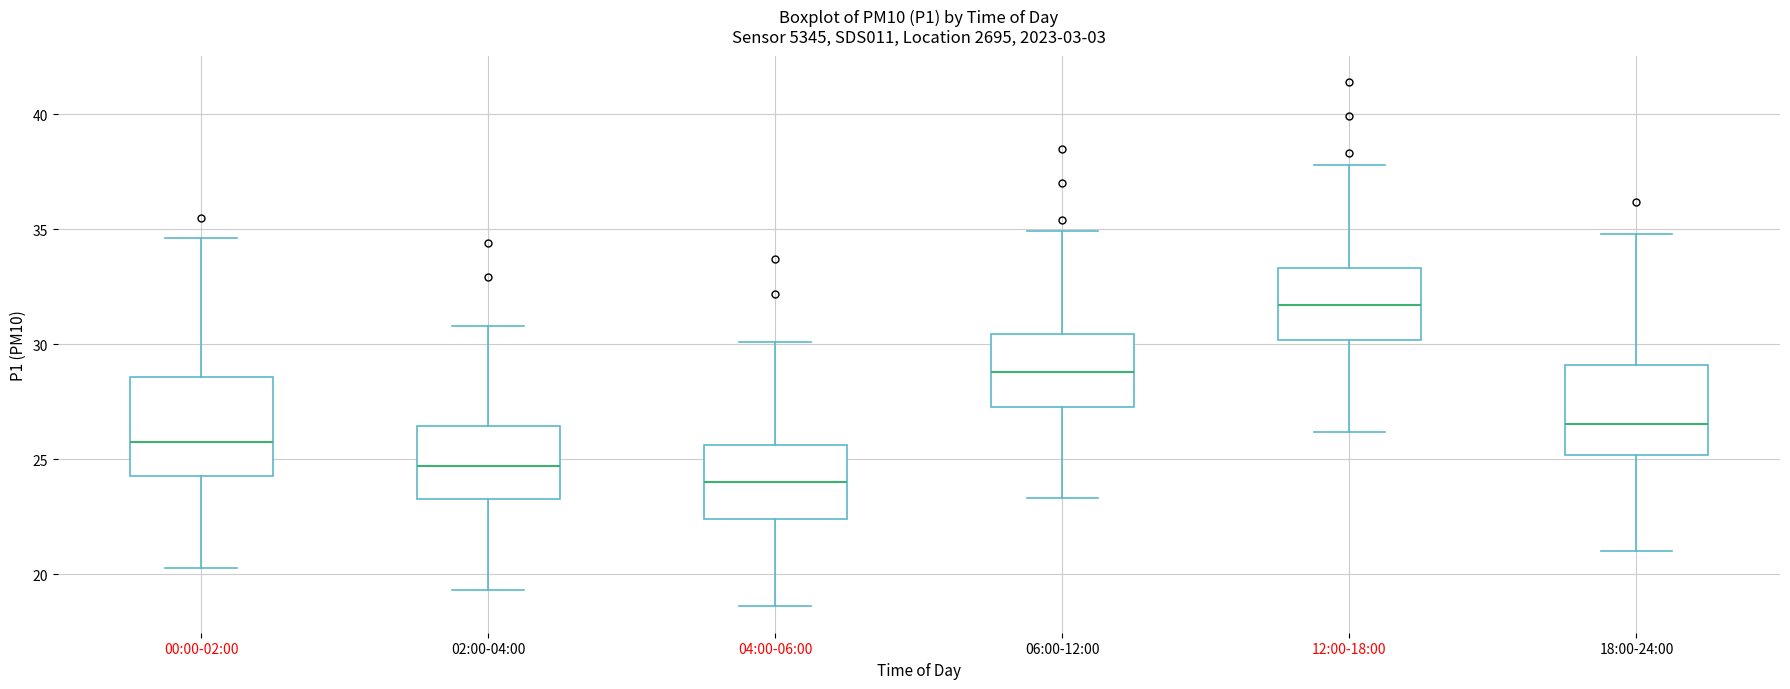

Reading left to right, transcribe this box plot: for each box, give where its median line is, the range the box spans, and where its two whiskers end, as read against the y-axis. The values are not printed on the chart, so give them approximately, as read against the axis.

00:00-02:00: median 25.5, box 24.5 to 28.5, whiskers 20.5 to 34.5
02:00-04:00: median 24.5, box 23.5 to 26.5, whiskers 19.5 to 31.0
04:00-06:00: median 24.0, box 22.5 to 25.5, whiskers 18.5 to 30.0
06:00-12:00: median 29.0, box 27.5 to 30.5, whiskers 23.5 to 35.0
12:00-18:00: median 31.5, box 30.0 to 33.5, whiskers 26.0 to 38.0
18:00-24:00: median 26.5, box 25.0 to 29.0, whiskers 21.0 to 35.0